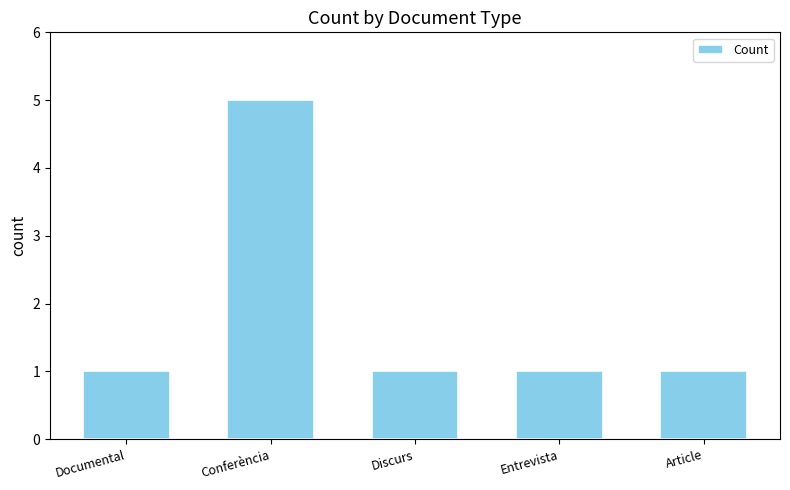

Approximately how many times larger is the value at Article compared to Discurs?

1.0